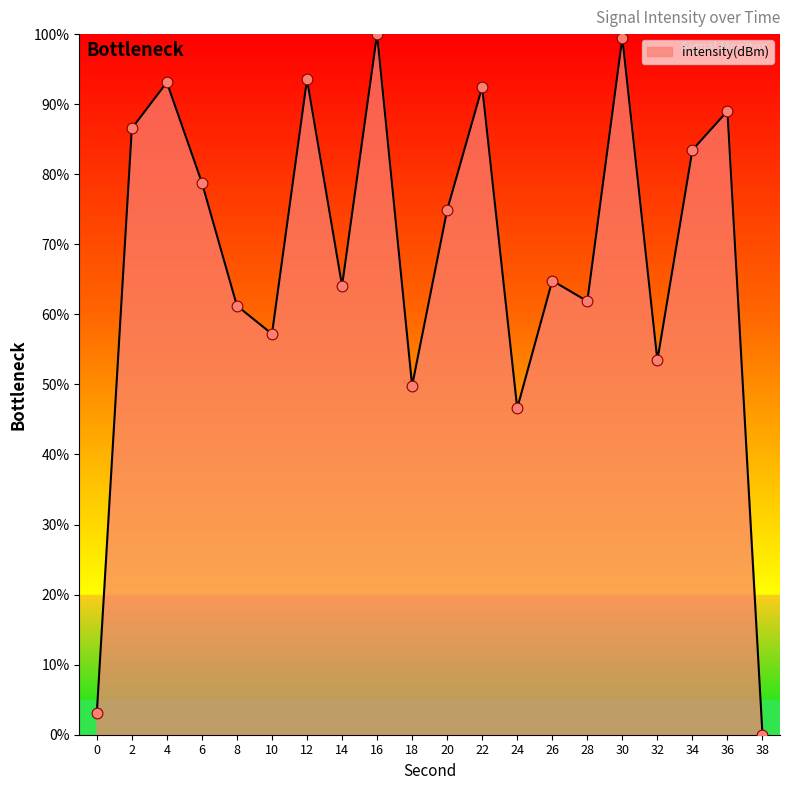

Which has a higher value, 28 or 38?

28